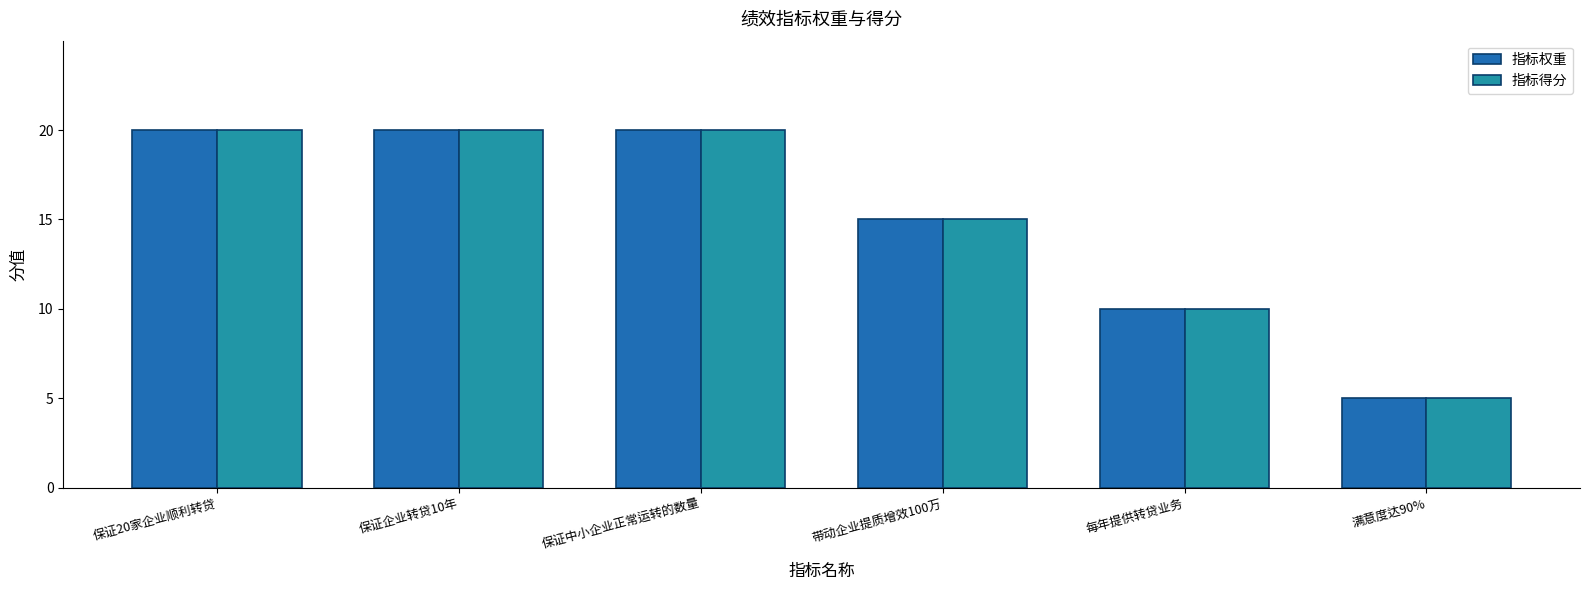

Count the number of data series in this chart.

2